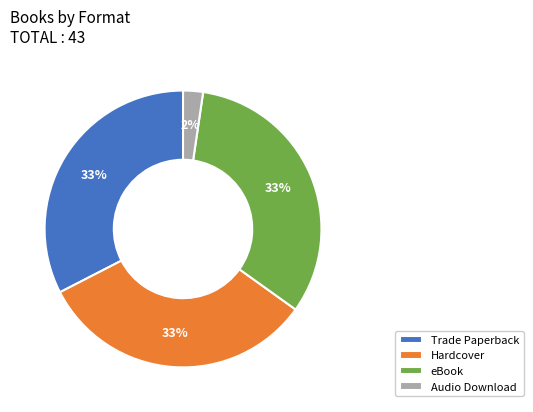

To the nearest percent, what is the combined percentage of Hardcover and Audio Download?

35%